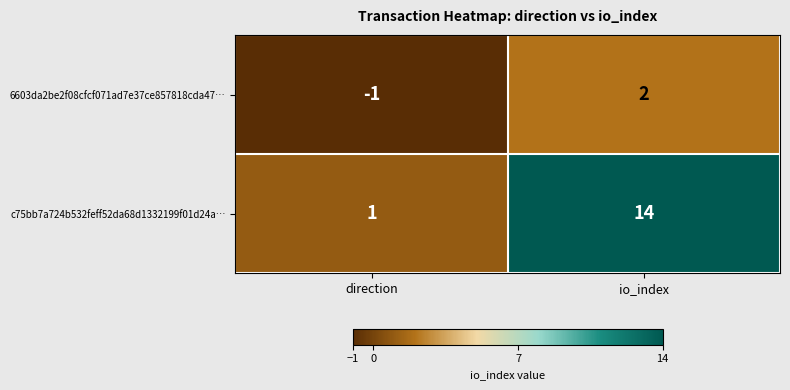

Is it true that c75bb7a724b532feff52da68d1332199f01d24a… equals 14 at io_index?

True